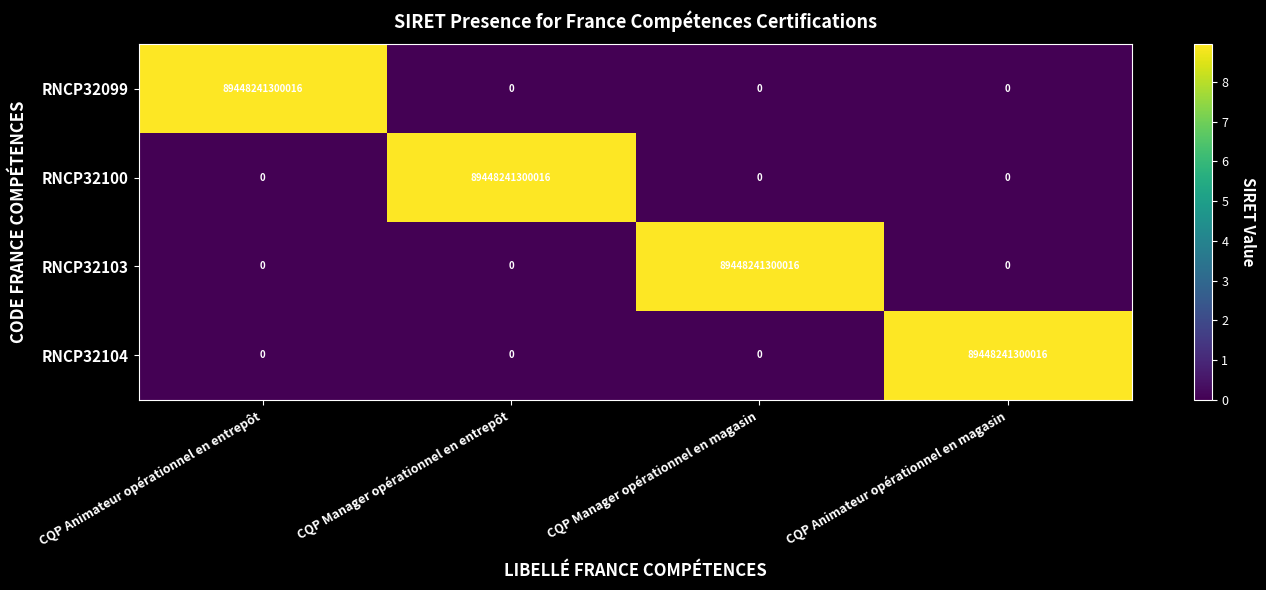

At how many categories does at least one series exceed 20880350909966?

4